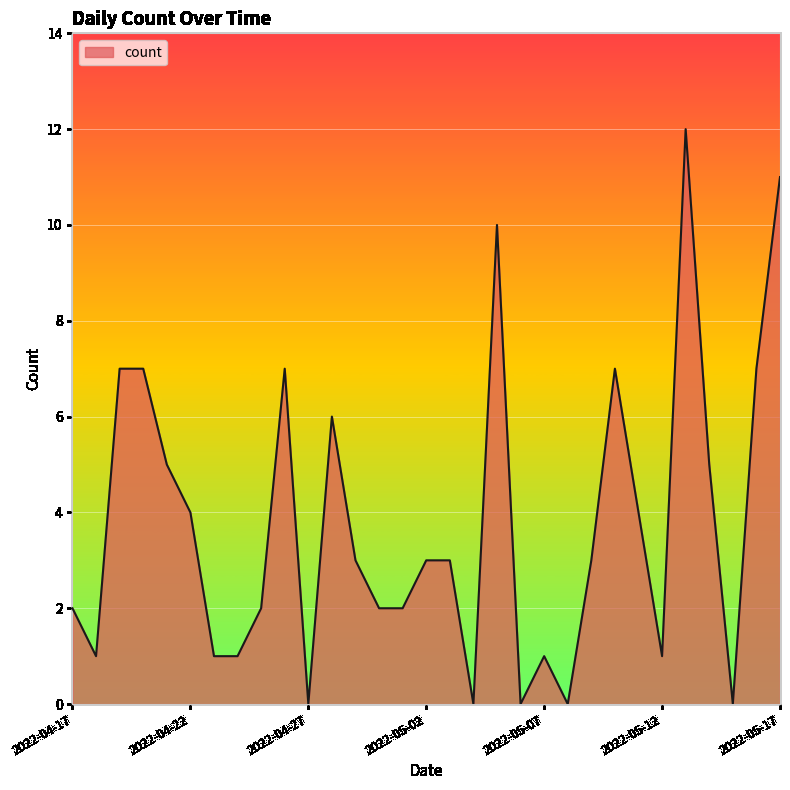

What is the maximum value shown in the chart?

12